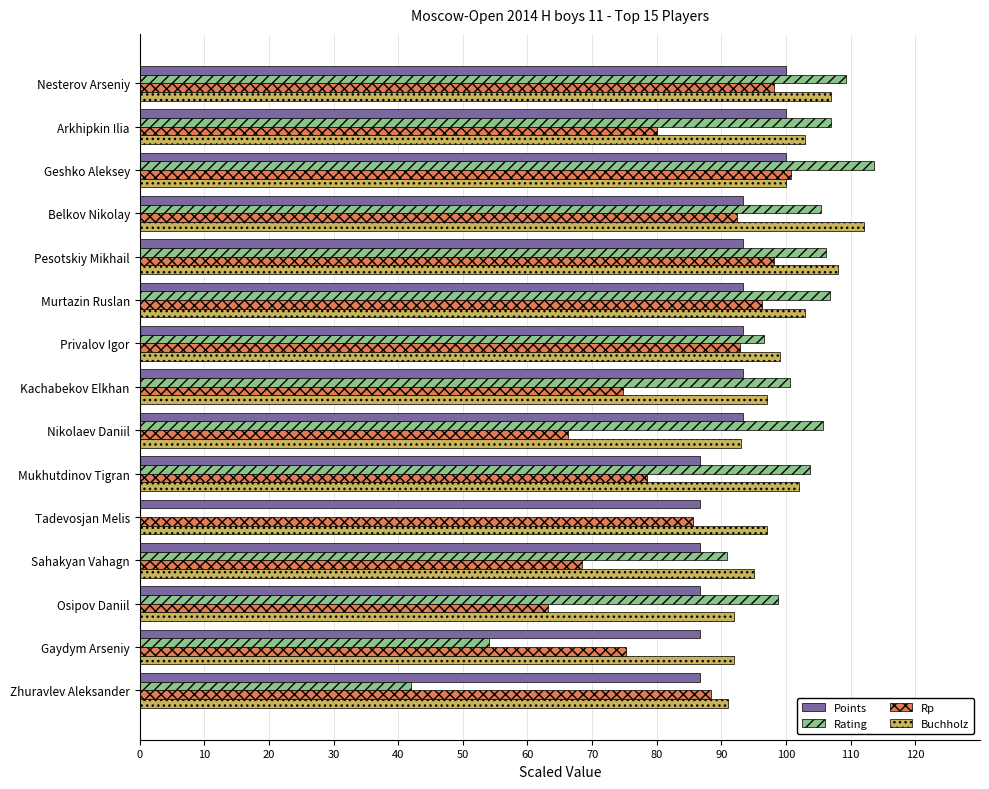

Which series changed the most between Mukhutdinov Tigran and Gaydym Arseniy?

Rating